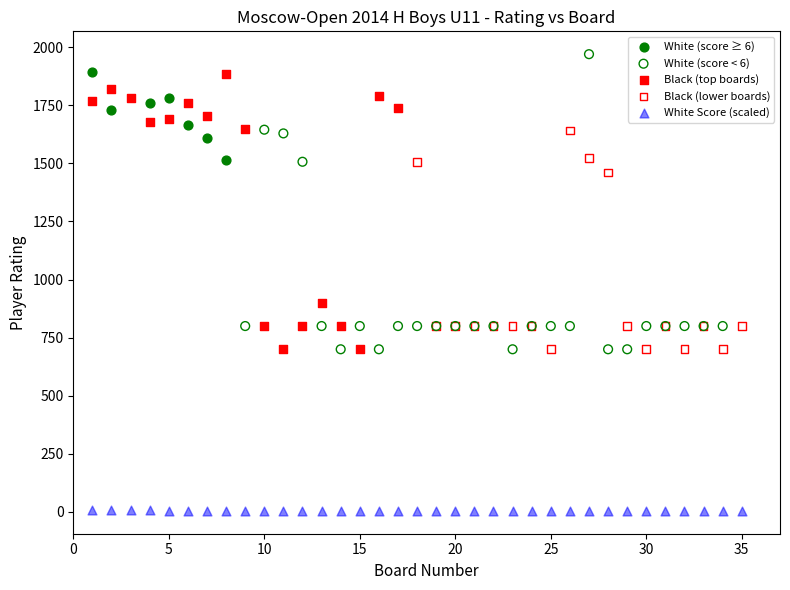

Which series reaches the minimum Y coordinate?

White Score (scaled)